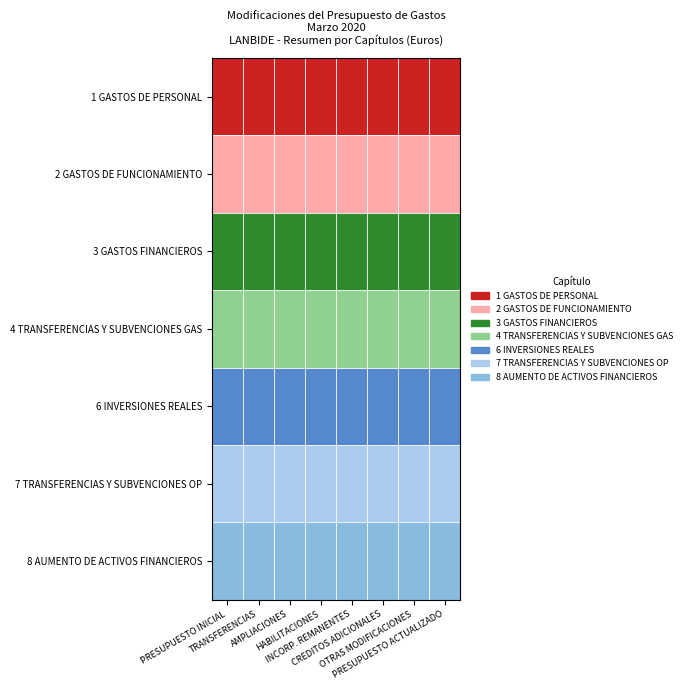

List the labels in order of 3 GASTOS FINANCIEROS value, largest first.

0, 7, 1, 2, 3, 4, 5, 6